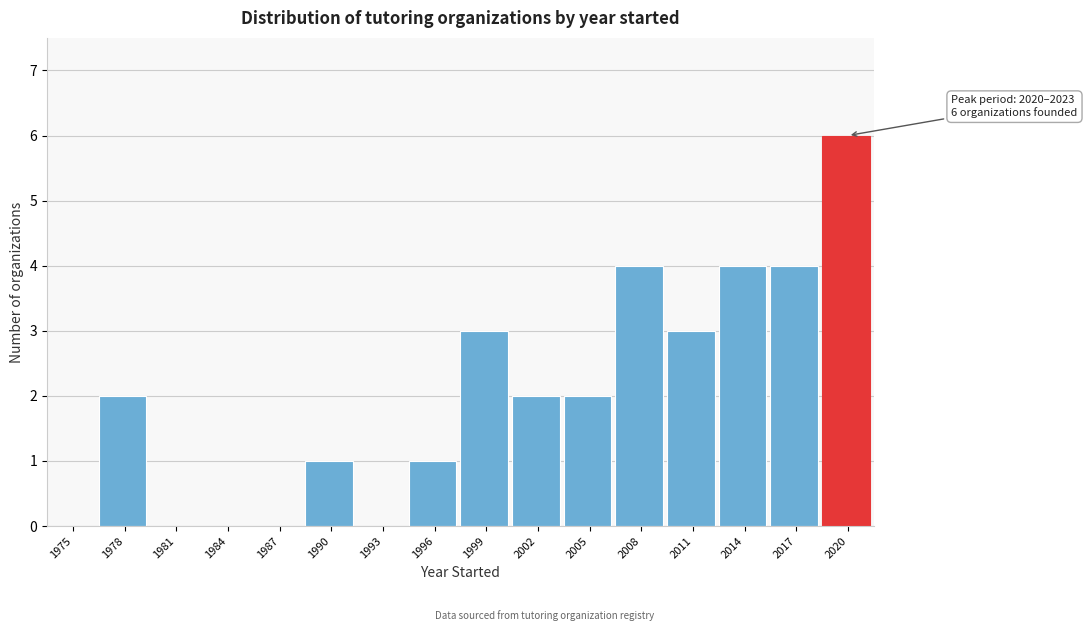

Reading left to right, list all the values displayed in this chart.

1975=0	1978=2	1981=0	1984=0	1987=0	1990=1	1993=0	1996=1	1999=3	2002=2	2005=2	2008=4	2011=3	2014=4	2017=4	2020=6